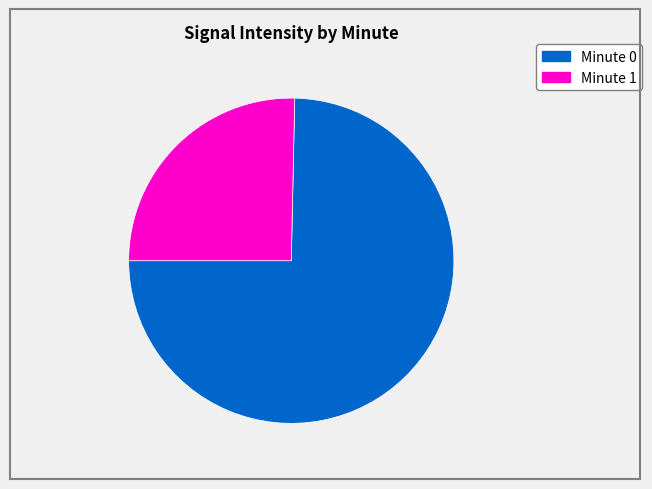

Does any single category account for the majority?

Yes